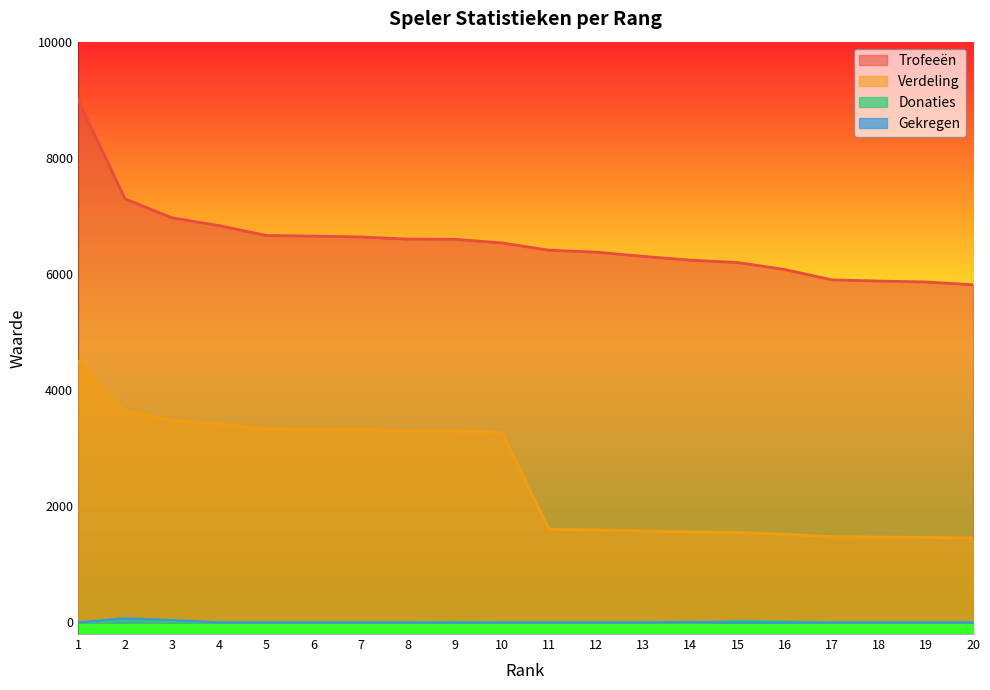

The value of Donaties at 1 is -11. True or false?

False